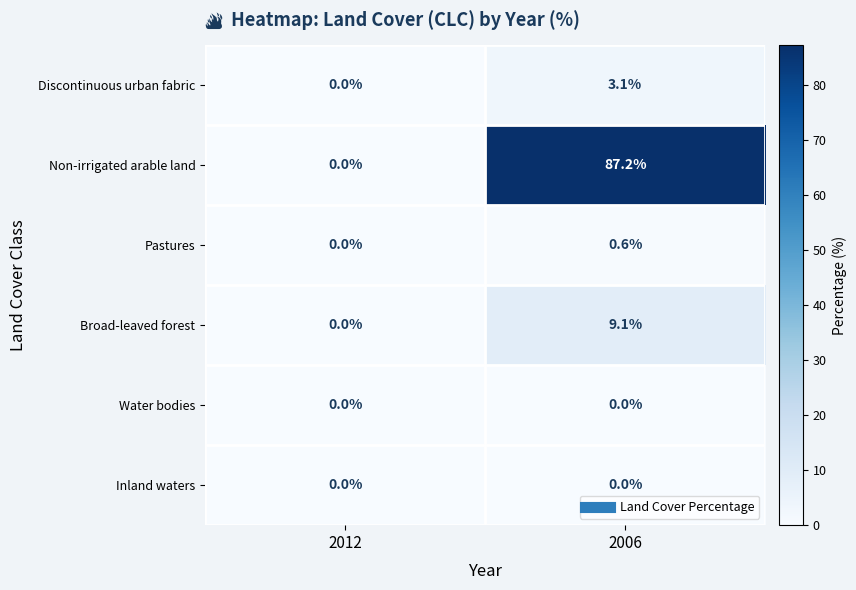

Which series has the largest total across all categories?

Non-irrigated arable land